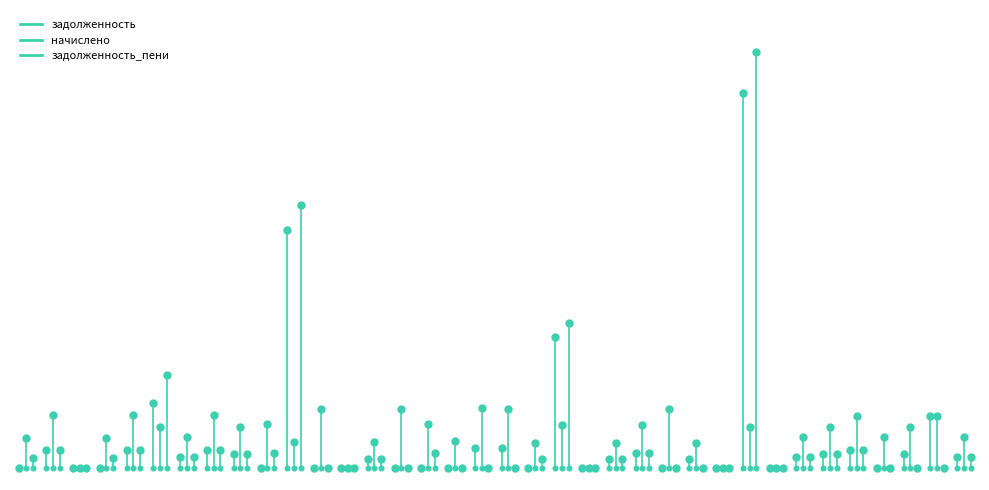

Which series has the largest Y range (max minus min)?

начислено